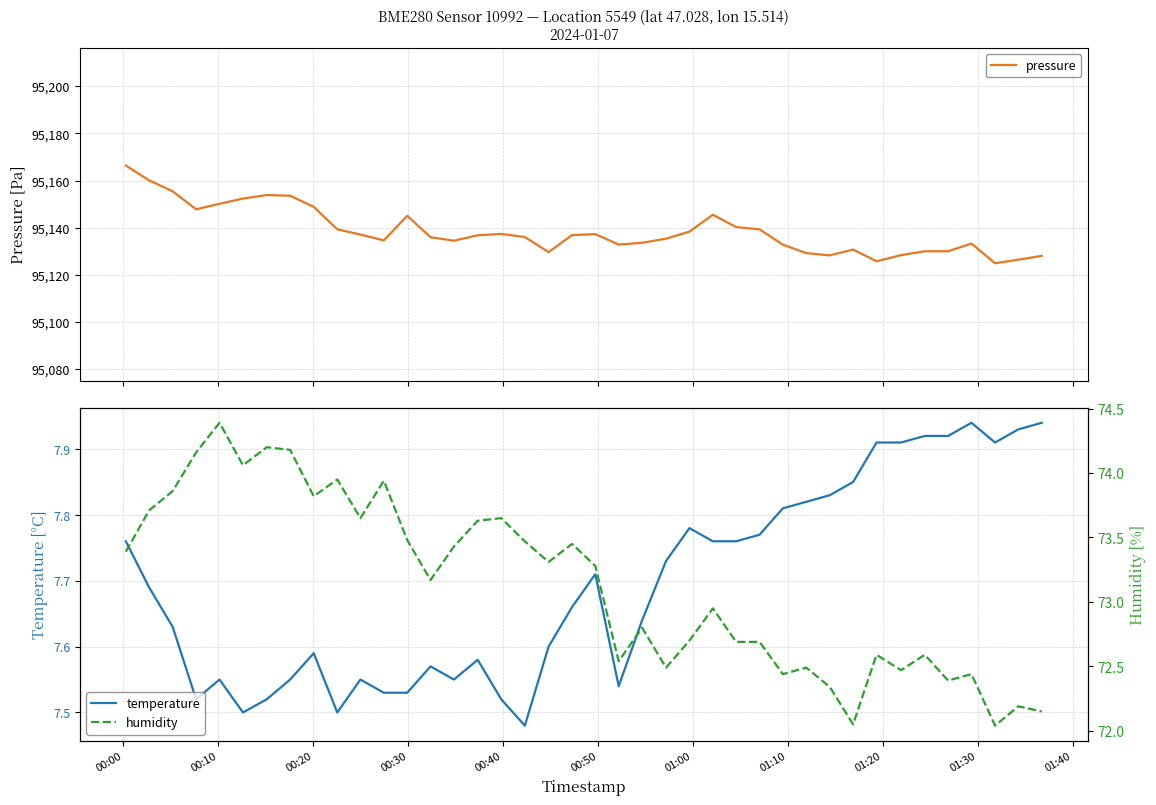

How many data points in pressure are less than 95136?

19